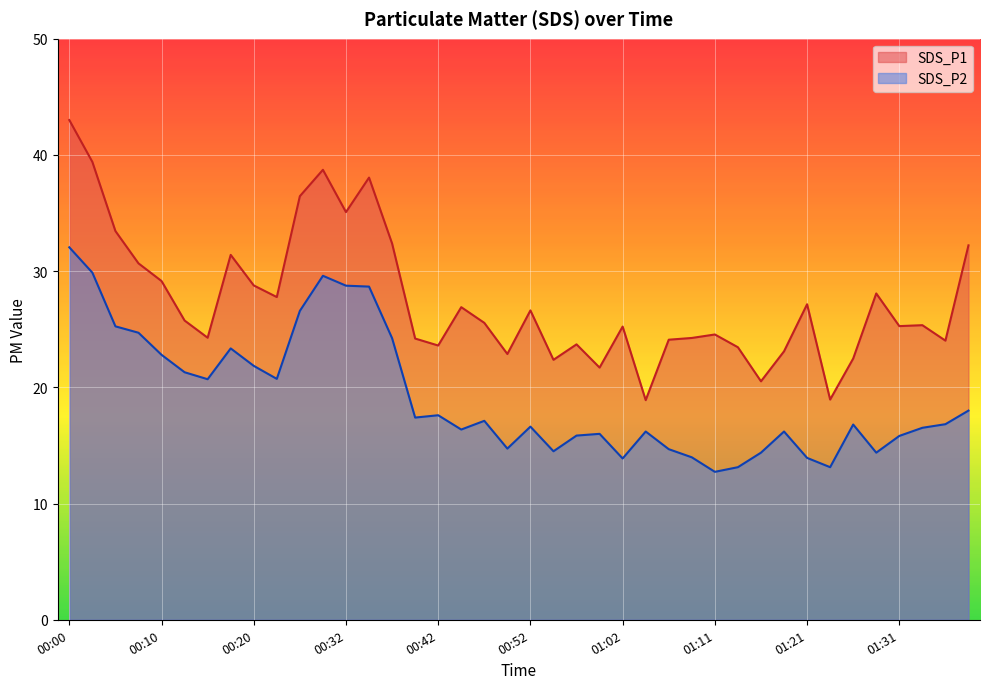

What is the label of the 39th point from the right?

00:02